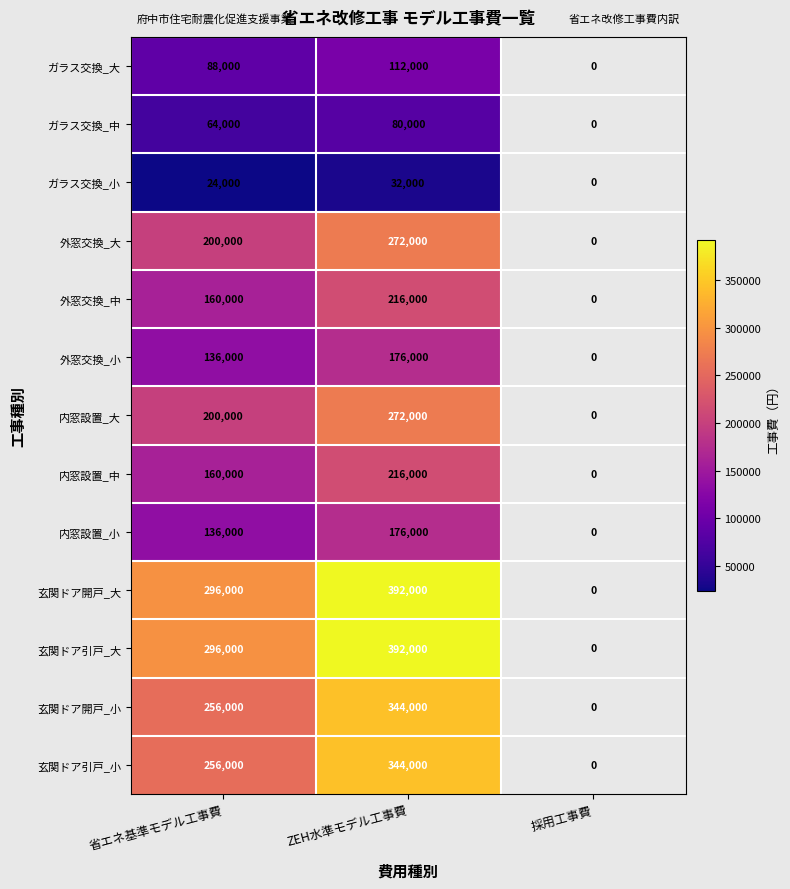

What is the sum of the 内窓設置_小 values at ZEH水準モデル工事費 and 省エネ基準モデル工事費?

312000